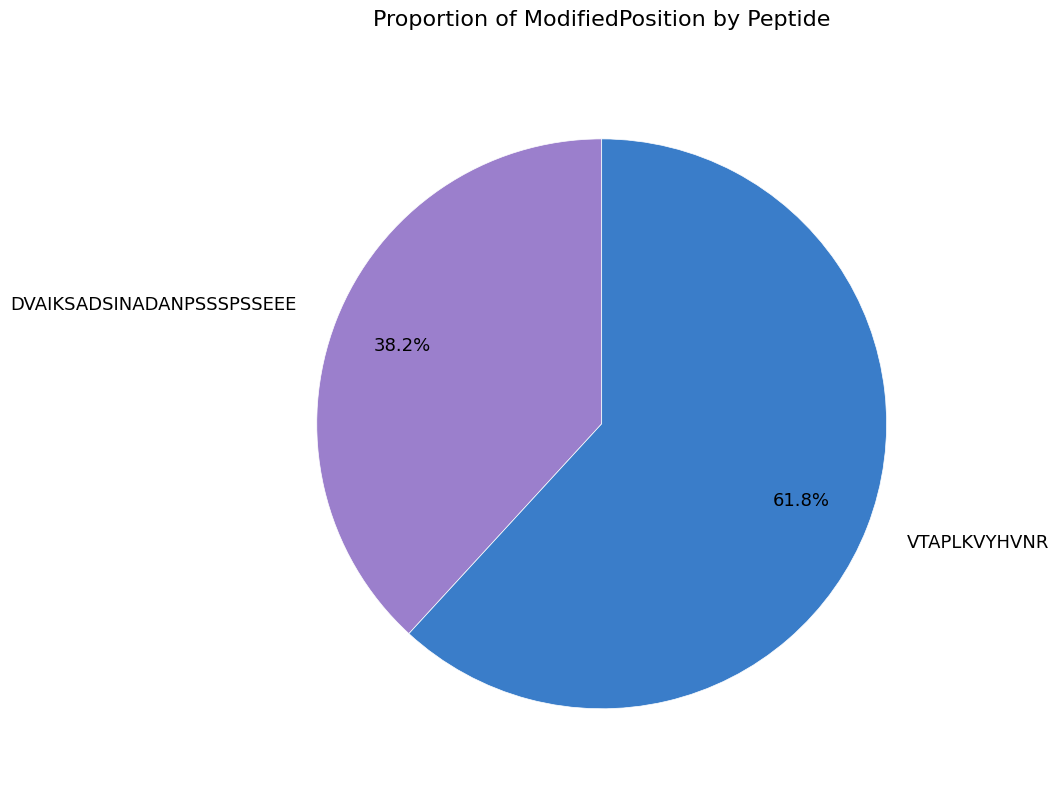

Does any single category account for the majority?

Yes